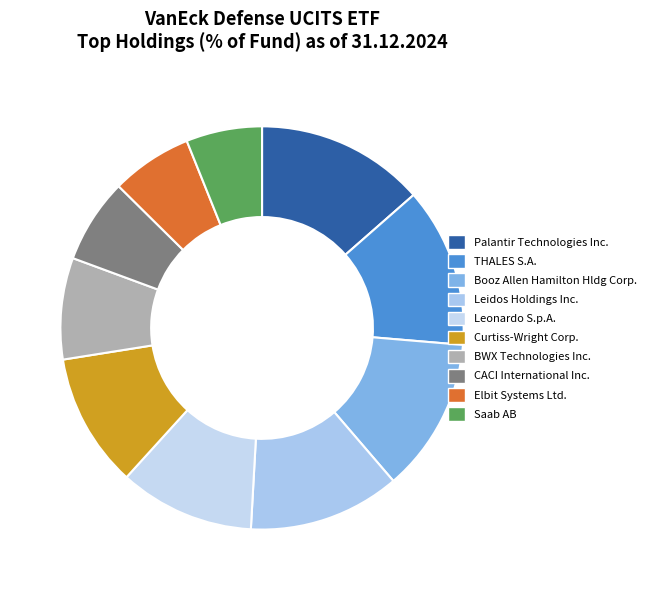

Count the number of slices in the pie.

10